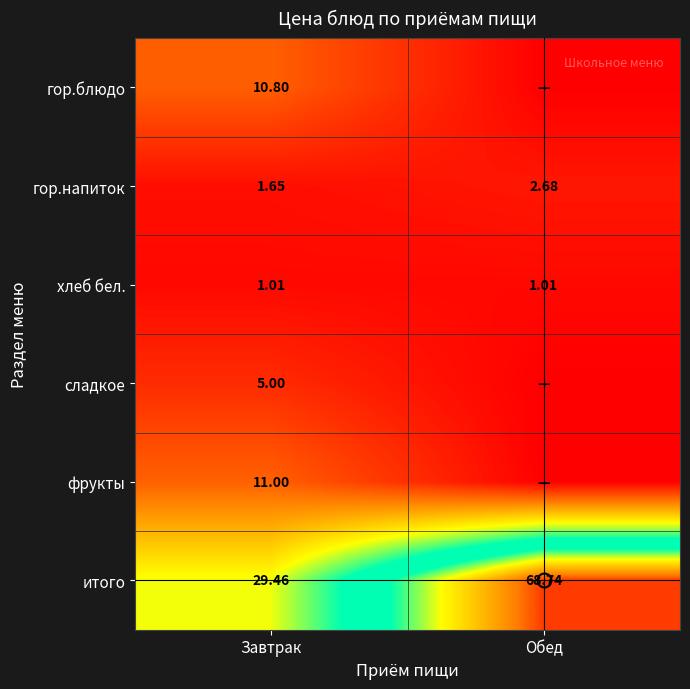

List the series in order of their peak value, lowest first.

хлеб бел., гор.напиток, сладкое, гор.блюдо, фрукты, итого